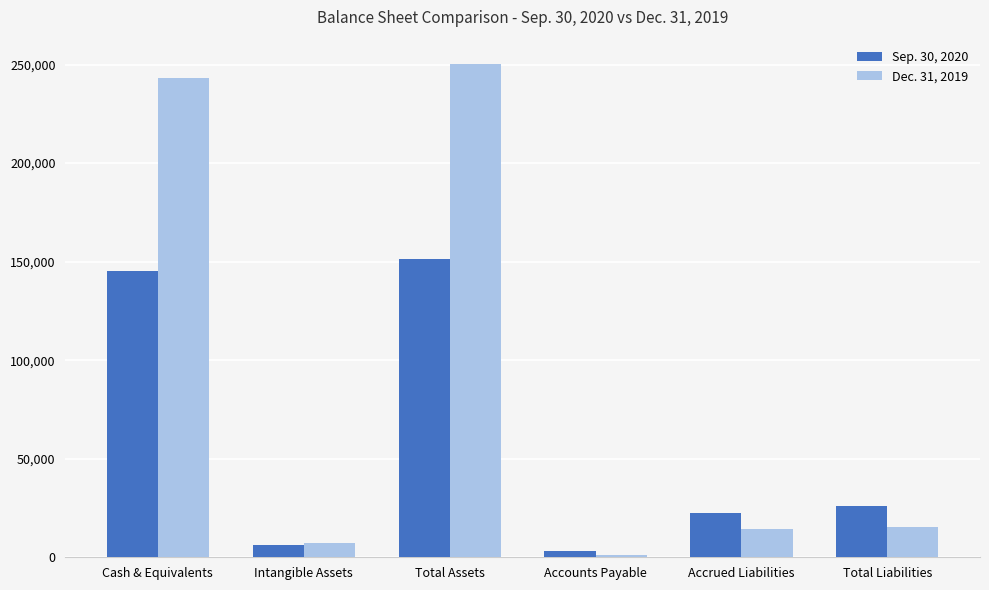

Which series has the largest range (max minus min)?

Dec. 31, 2019